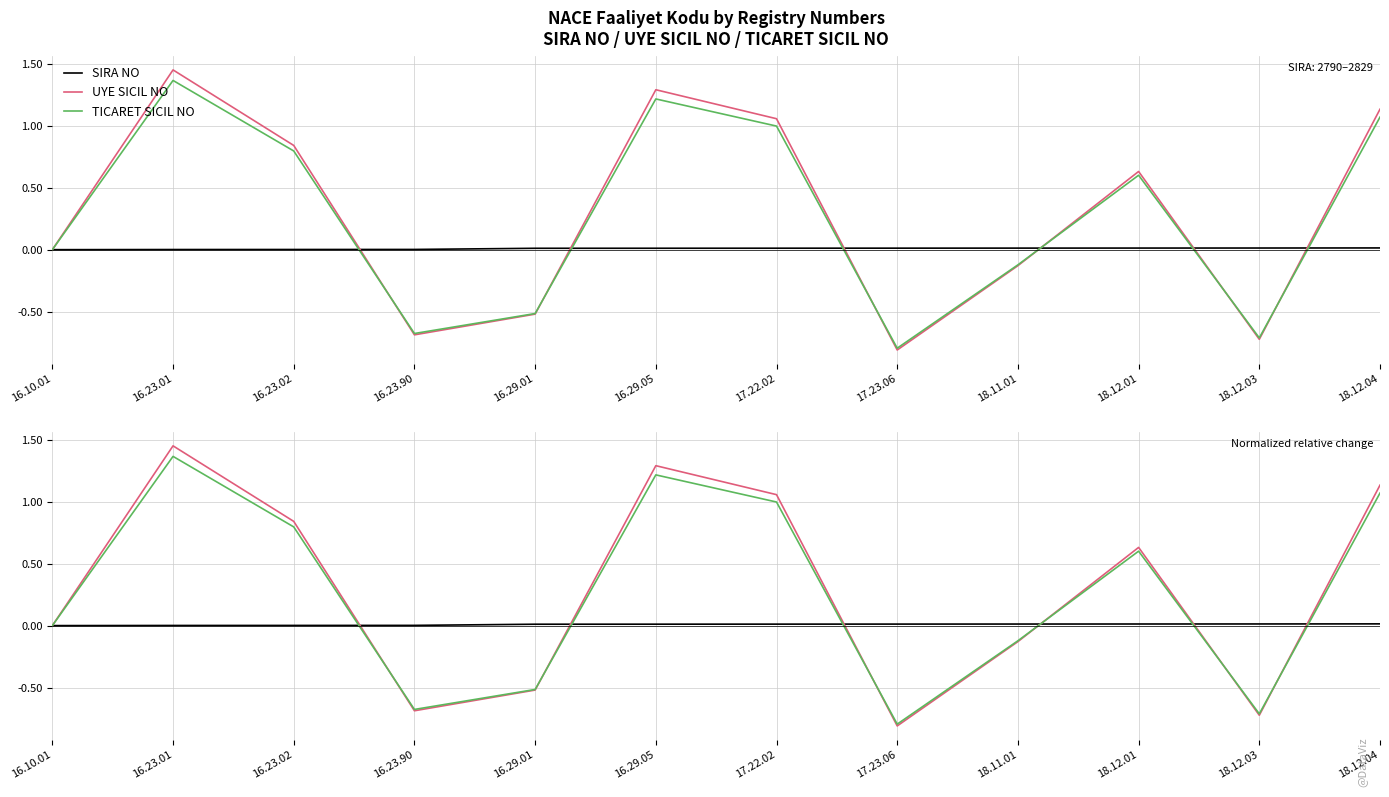

Reading right to left, list all the values displayed in this chart.

SIRA NO: 0.0	0.0	0.0	0.0	0.0	0.0	0.0	0.0	0.0	0.0	0.0	0.0
UYE SICIL NO: 1.1	-0.7	0.6	-0.1	-0.8	1.1	1.3	-0.5	-0.7	0.8	1.4	0.0
TICARET SICIL NO: 1.1	-0.7	0.6	-0.1	-0.8	1.0	1.2	-0.5	-0.7	0.8	1.4	0.0